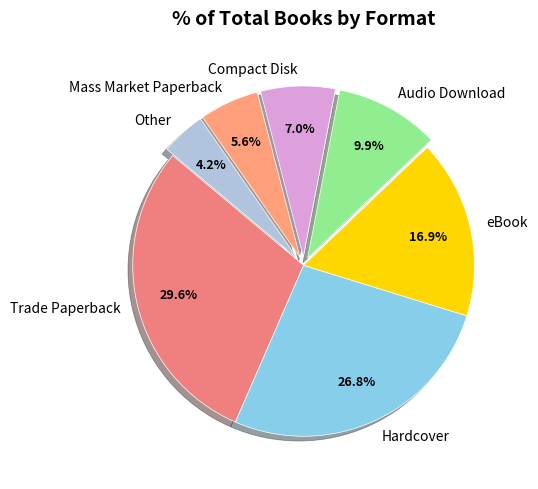

Which slice is the largest?

Trade Paperback